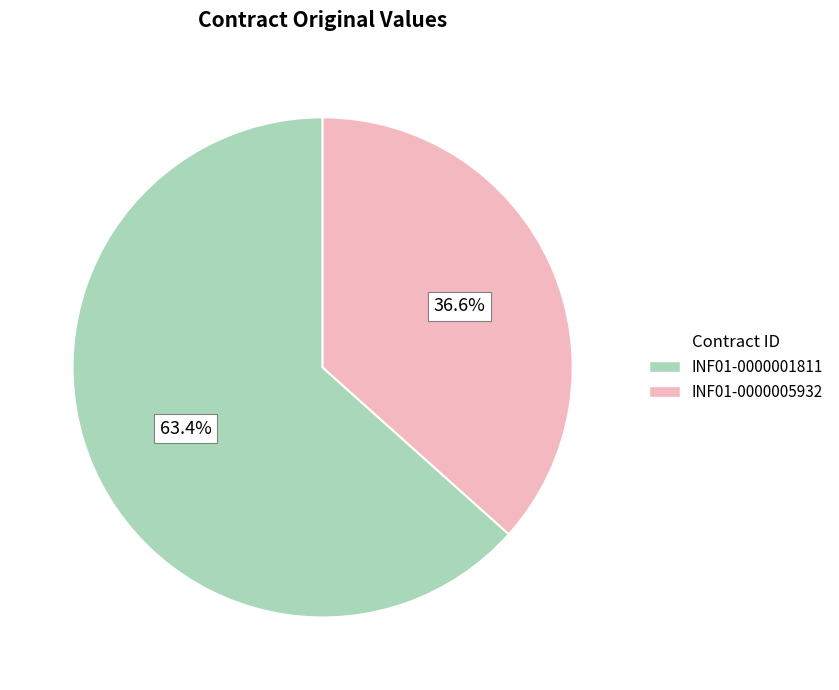

Which category has the smallest portion of the pie?

INF01-0000005932